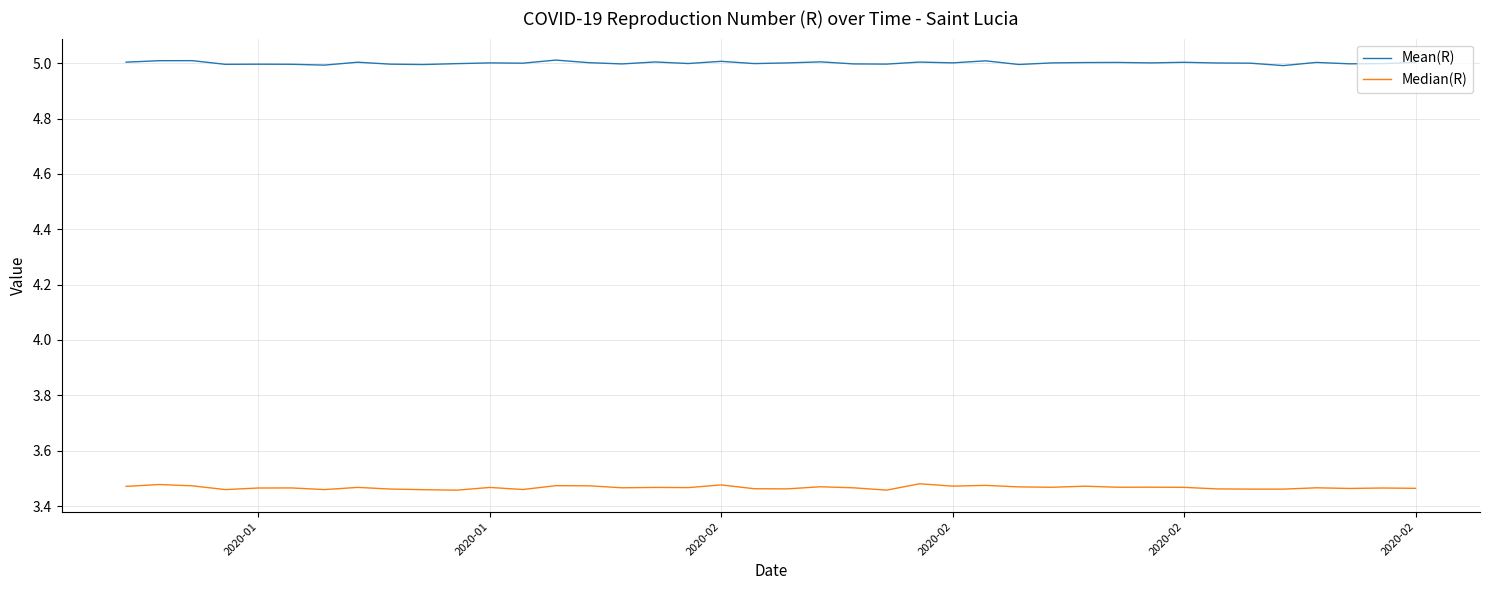

What is the greatest value displayed?

5.0